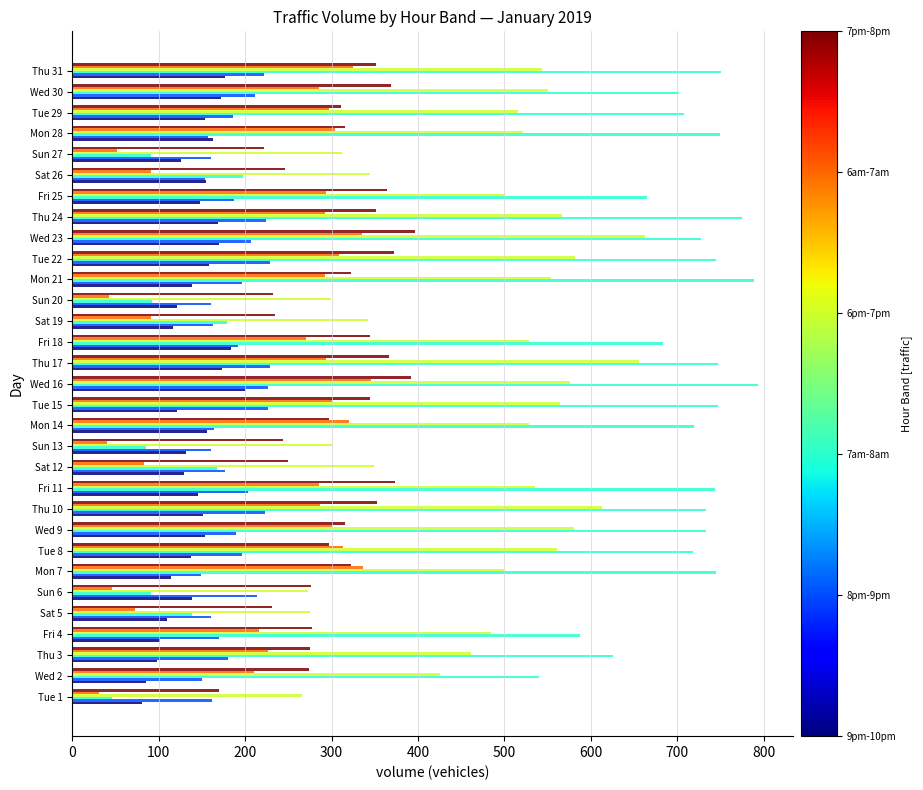

What is the spread (max minus min) of values at Fri 11?

598